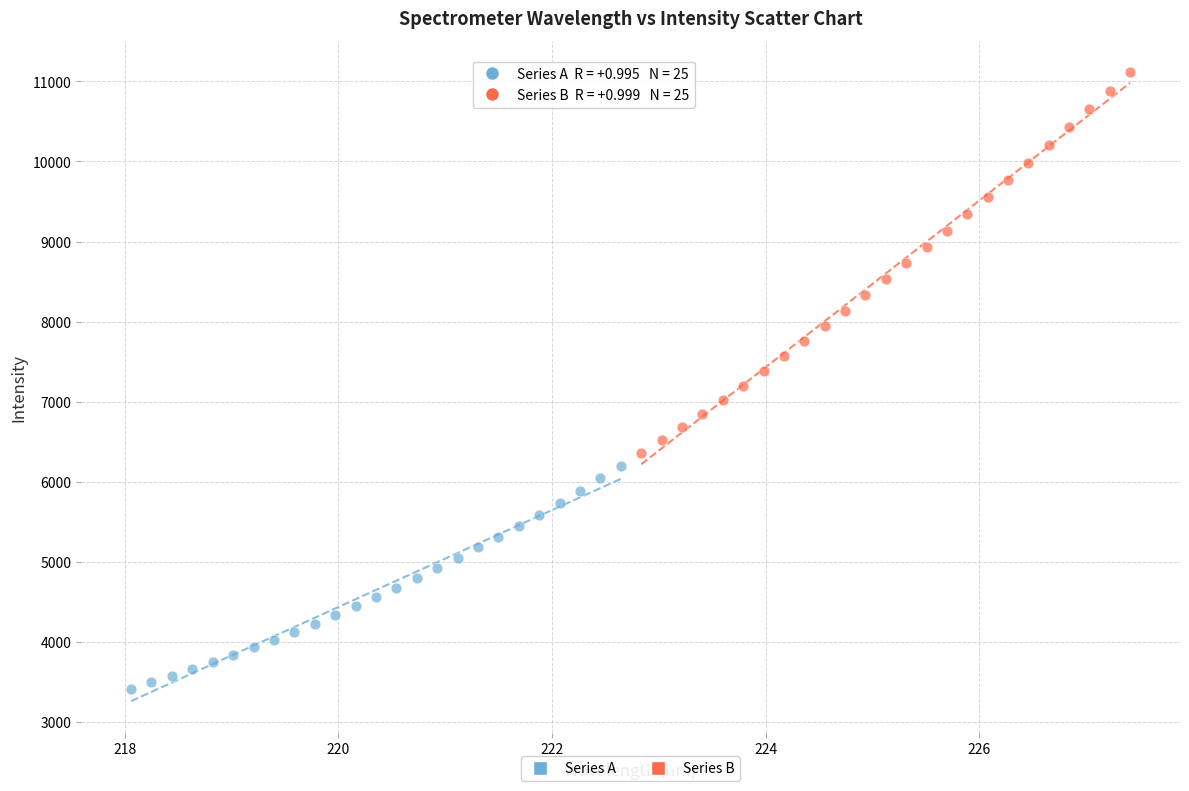

Which series has the largest Y range (max minus min)?

Series B